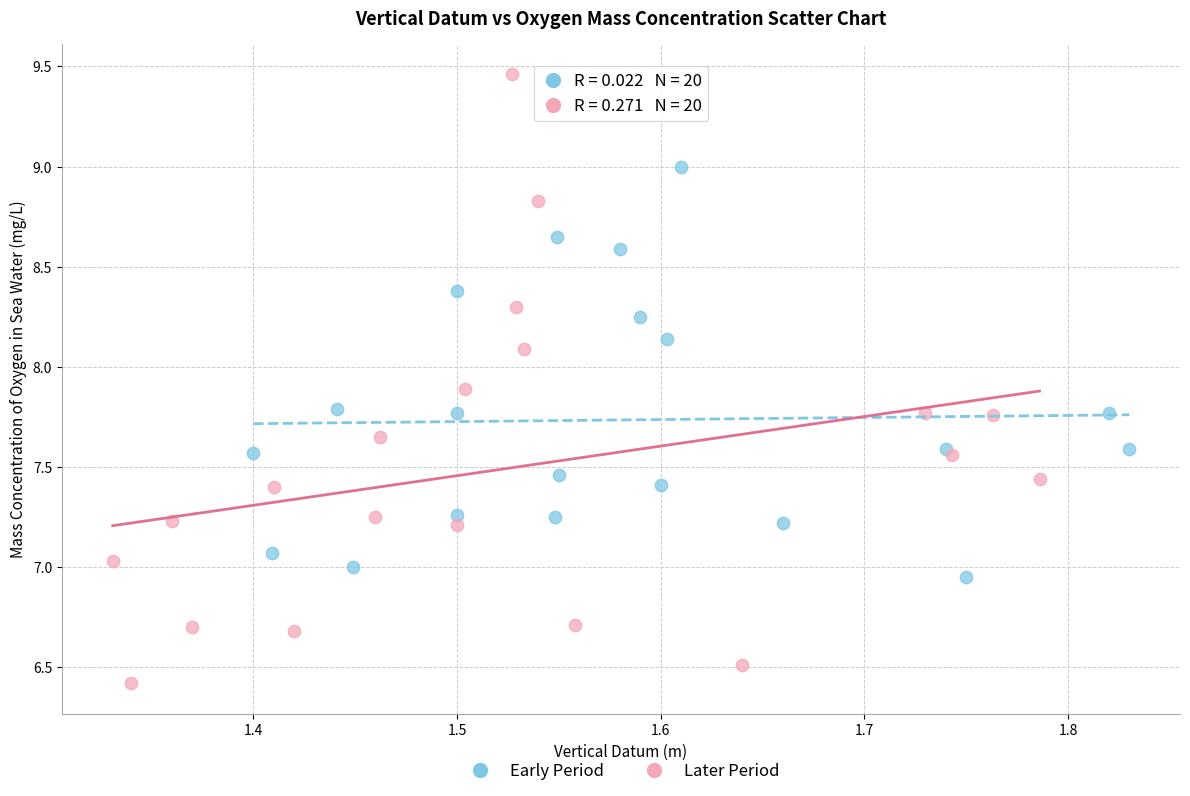

Which series has the widest spread of Y values?

Later Period